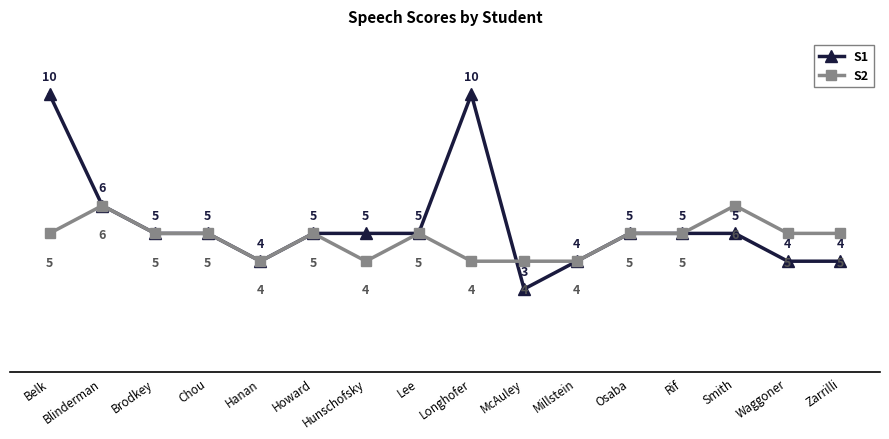

What is the highest value of the S2 series?

6